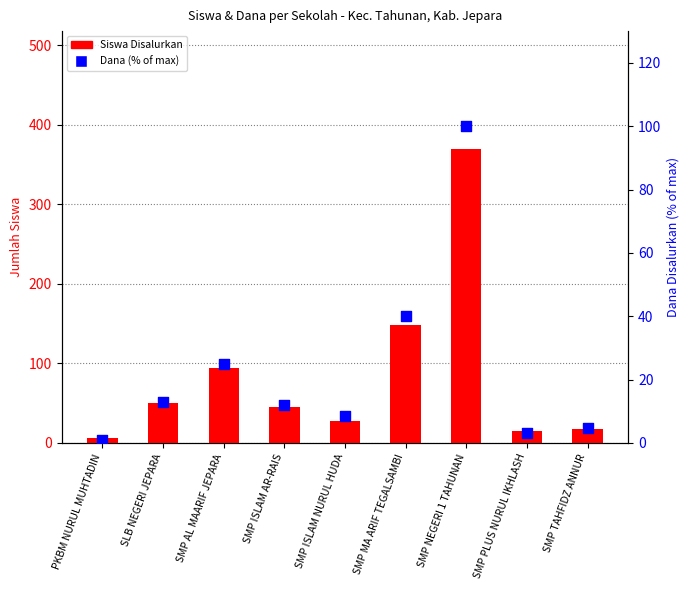

Which series contains the lowest Y value?

Dana (% of max)